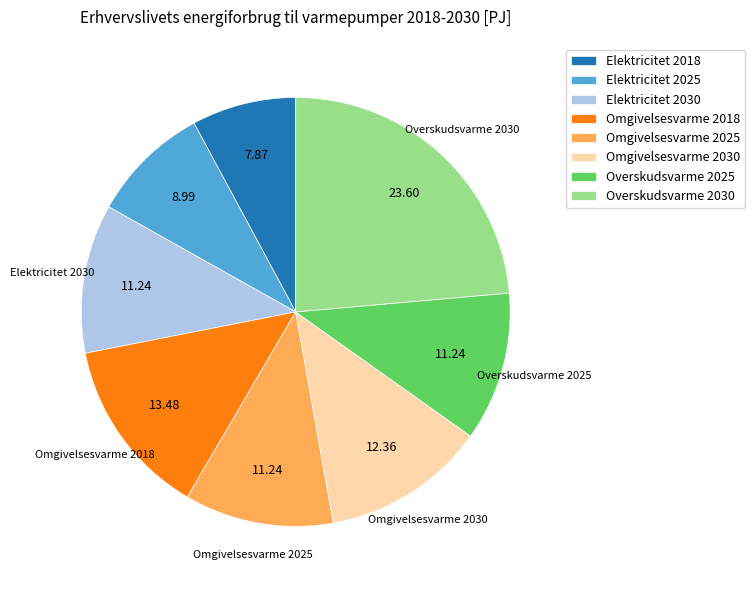

Between Omgivelsesvarme 2018 and Omgivelsesvarme 2025, which is larger?

Omgivelsesvarme 2018